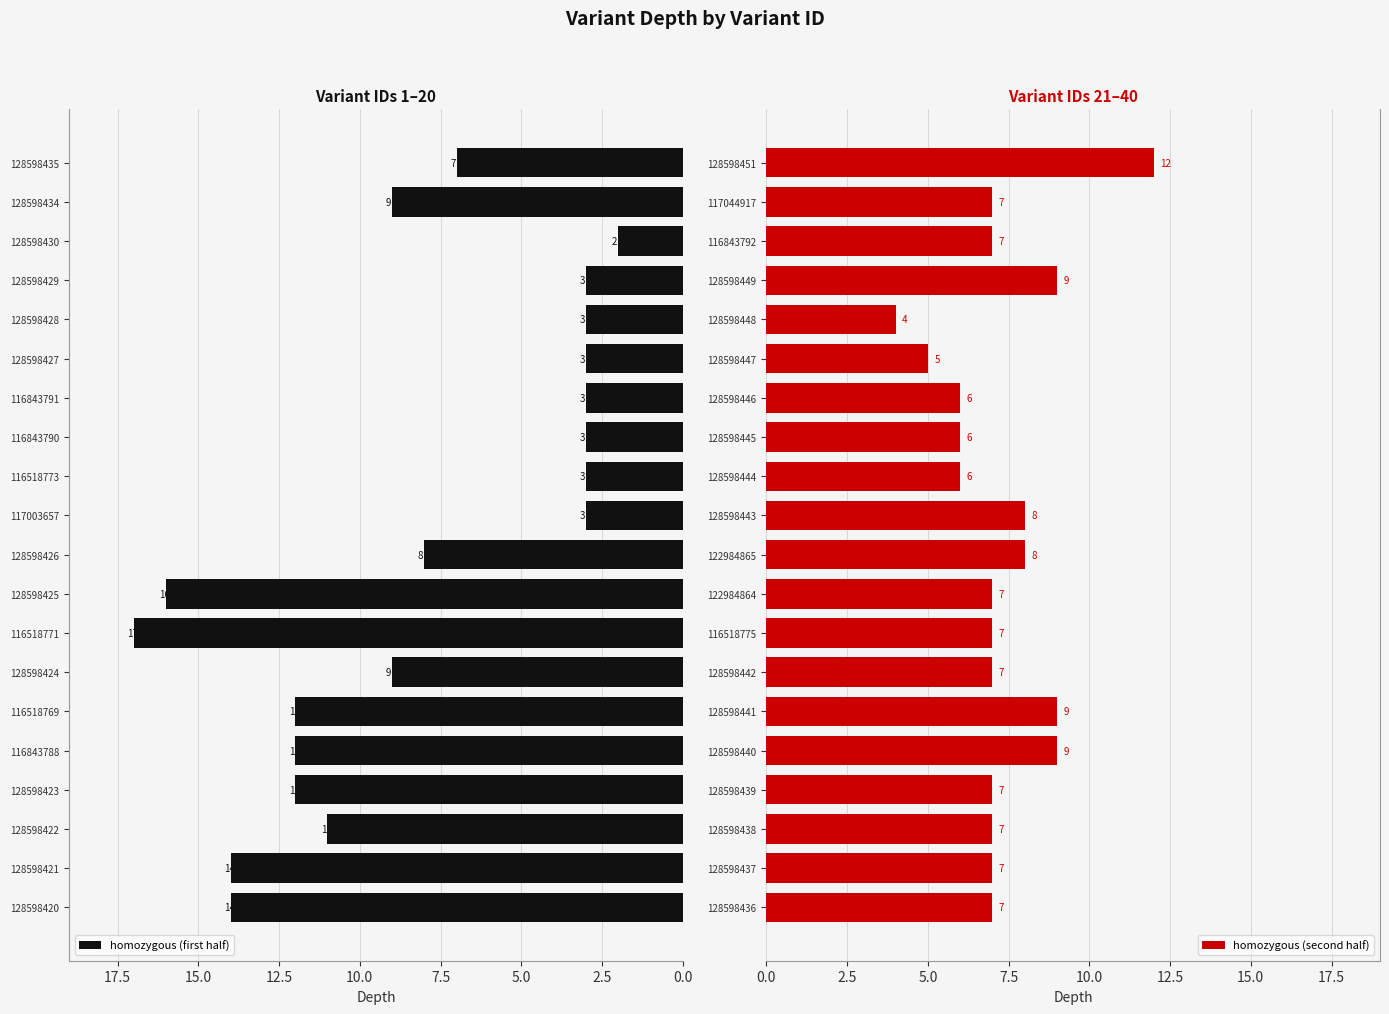

Rank the series by their average value, from lowest to highest.

homozygous (second half), homozygous (first half)